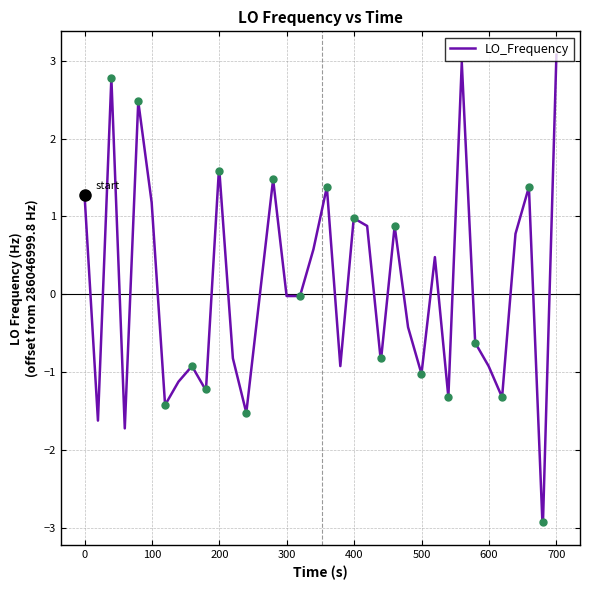

What is the highest value of the LO_Frequency series?

3.1